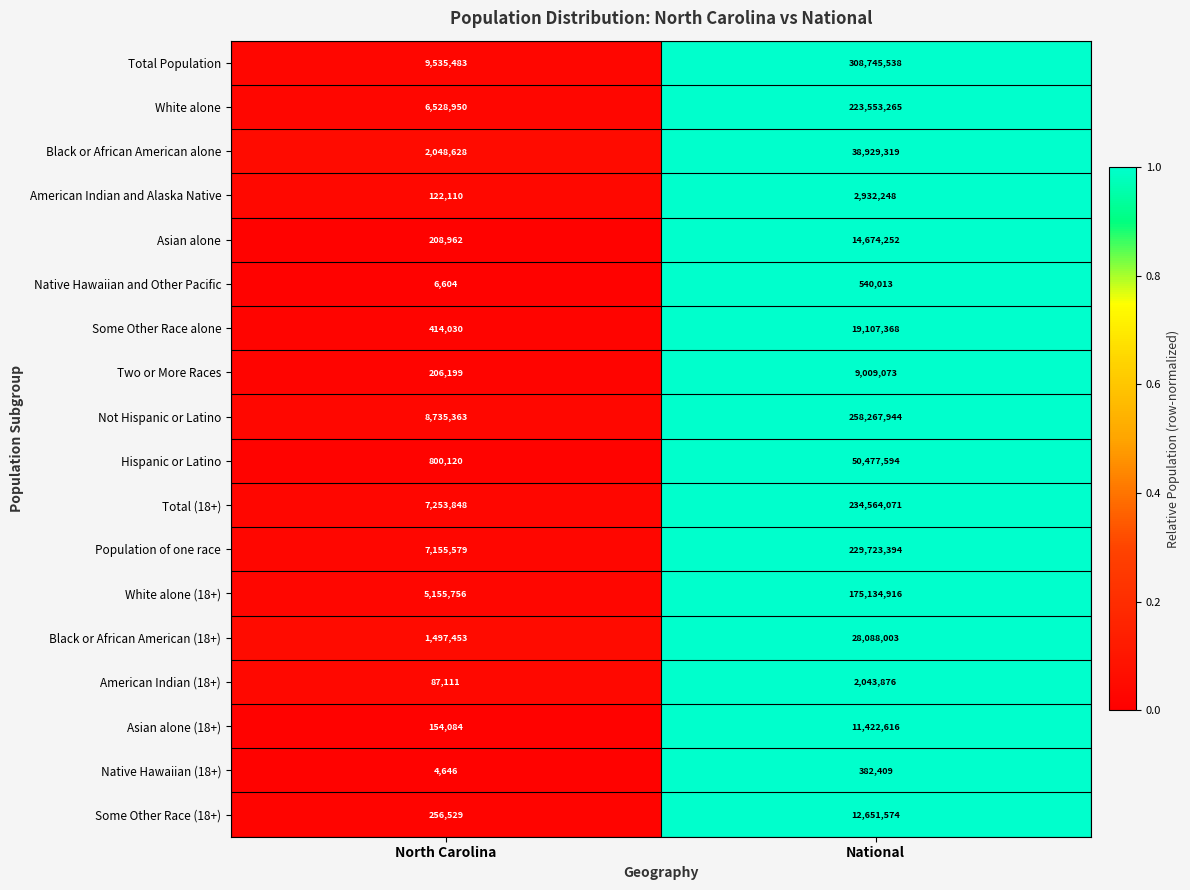

The Not Hispanic or Latino series shows 8735363 at North Carolina. True or false?

True